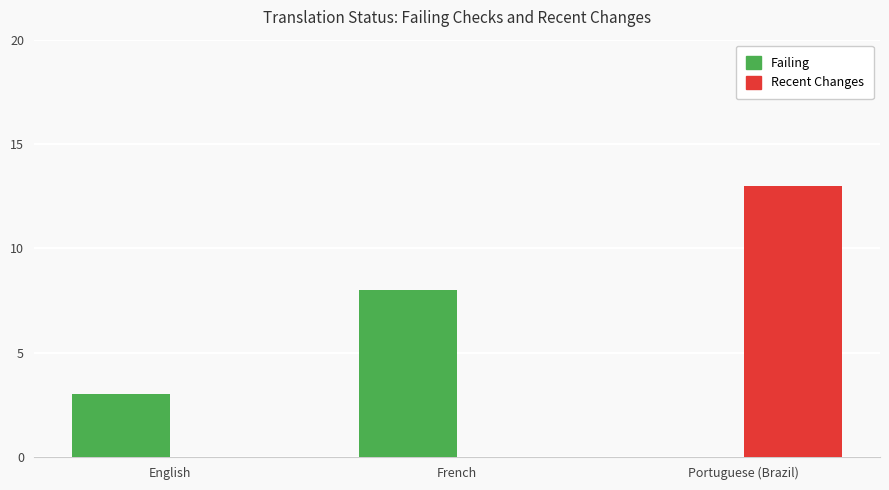

What is the total value across all series at French?

8